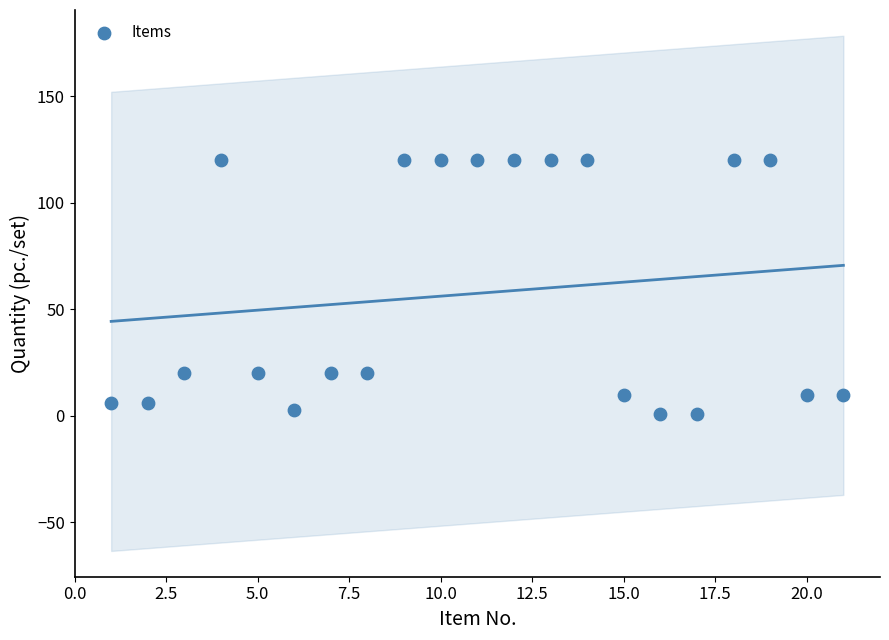

What is the range of X values (max minus min)?

20